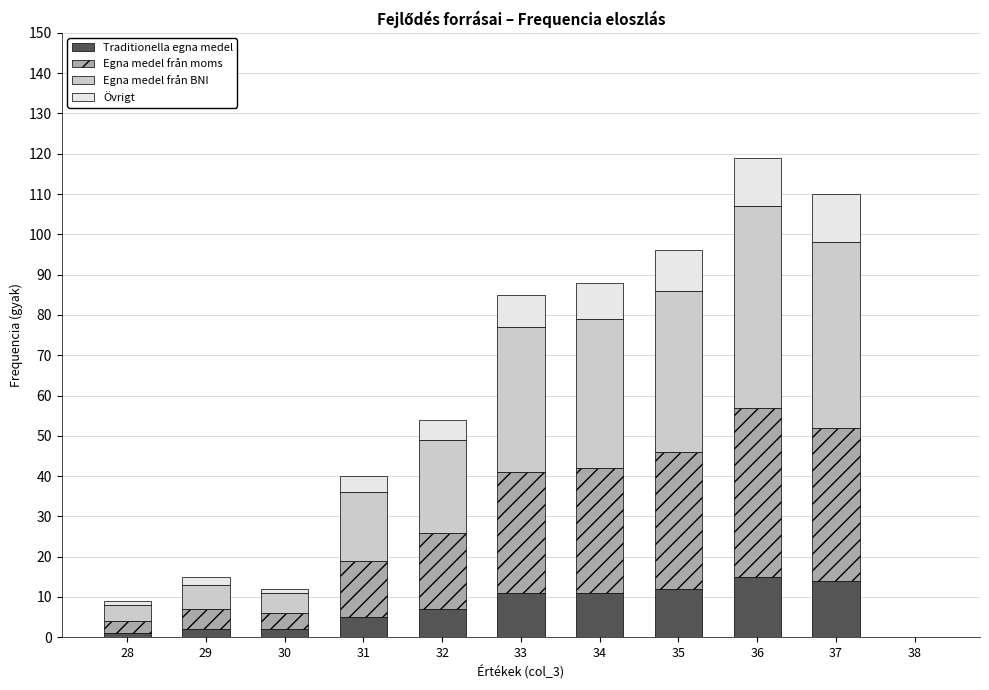

Is it true that Traditionella egna medel equals 3 at 35?

False